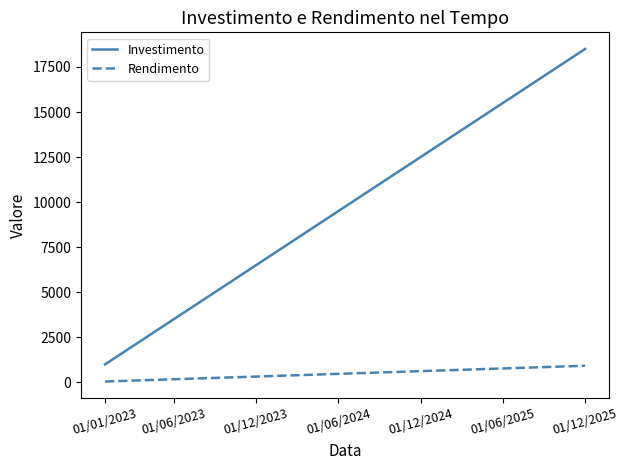

What is the difference between the maximum and minimum values in the Rendimento series?

875